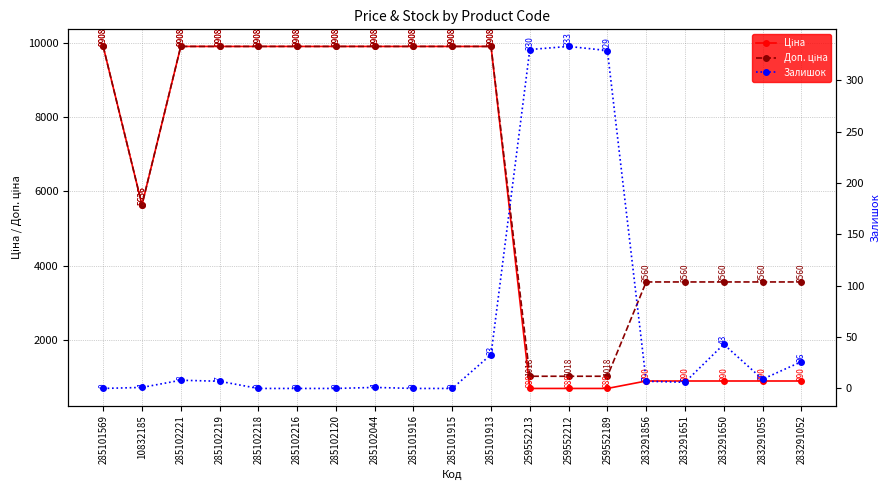

True or false: Залишок has a value of 0.0 at 285101915.

True